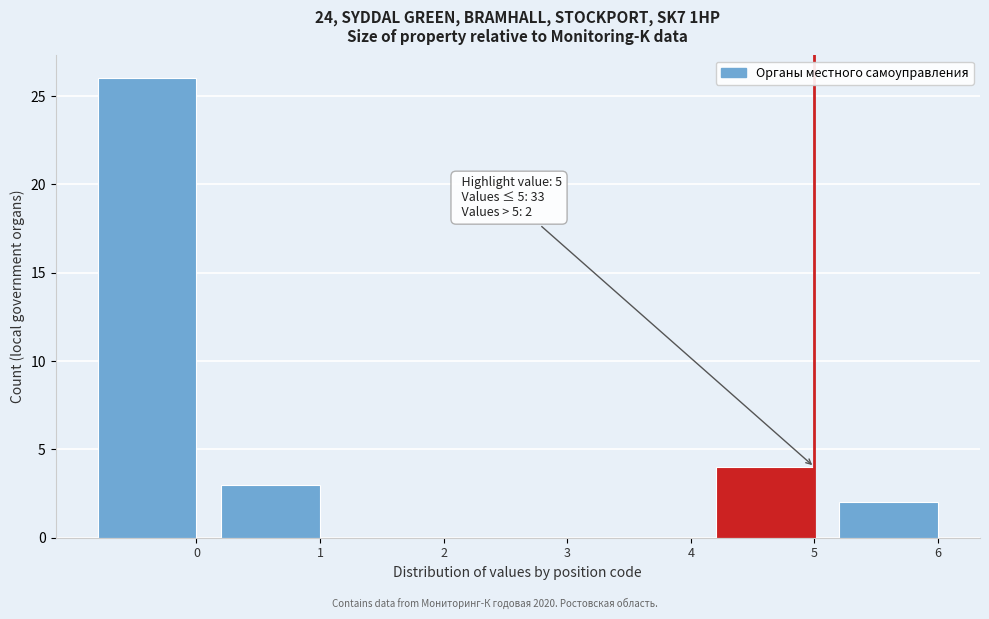

Reading right to left, transcribe all the data shown in this chart.

6=2	5=4	4=0	3=0	2=0	1=3	0=26